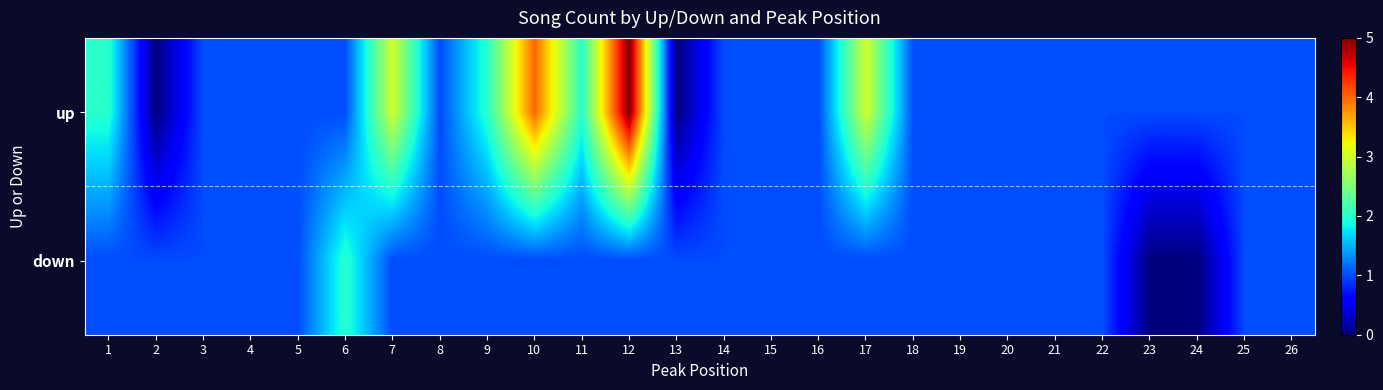

Where does the down series first go above 1?

6